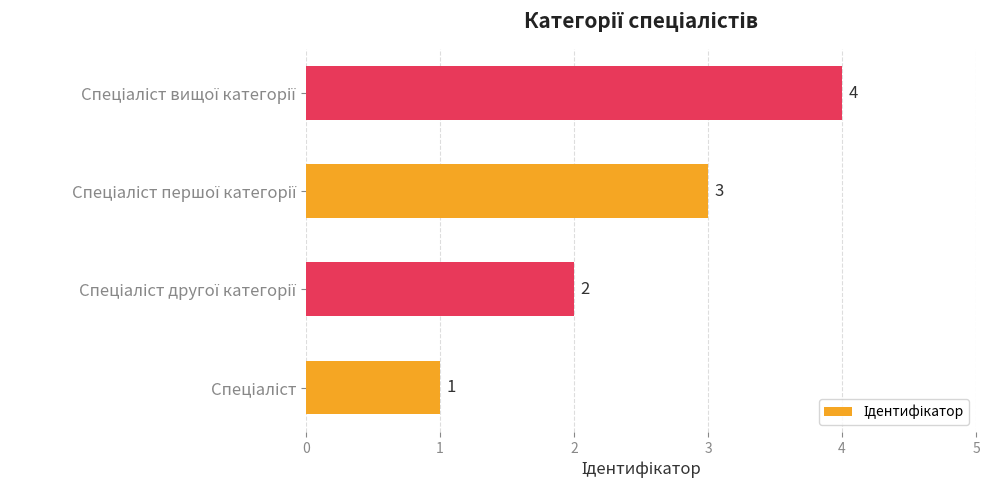

How many data points are less than 3?

2